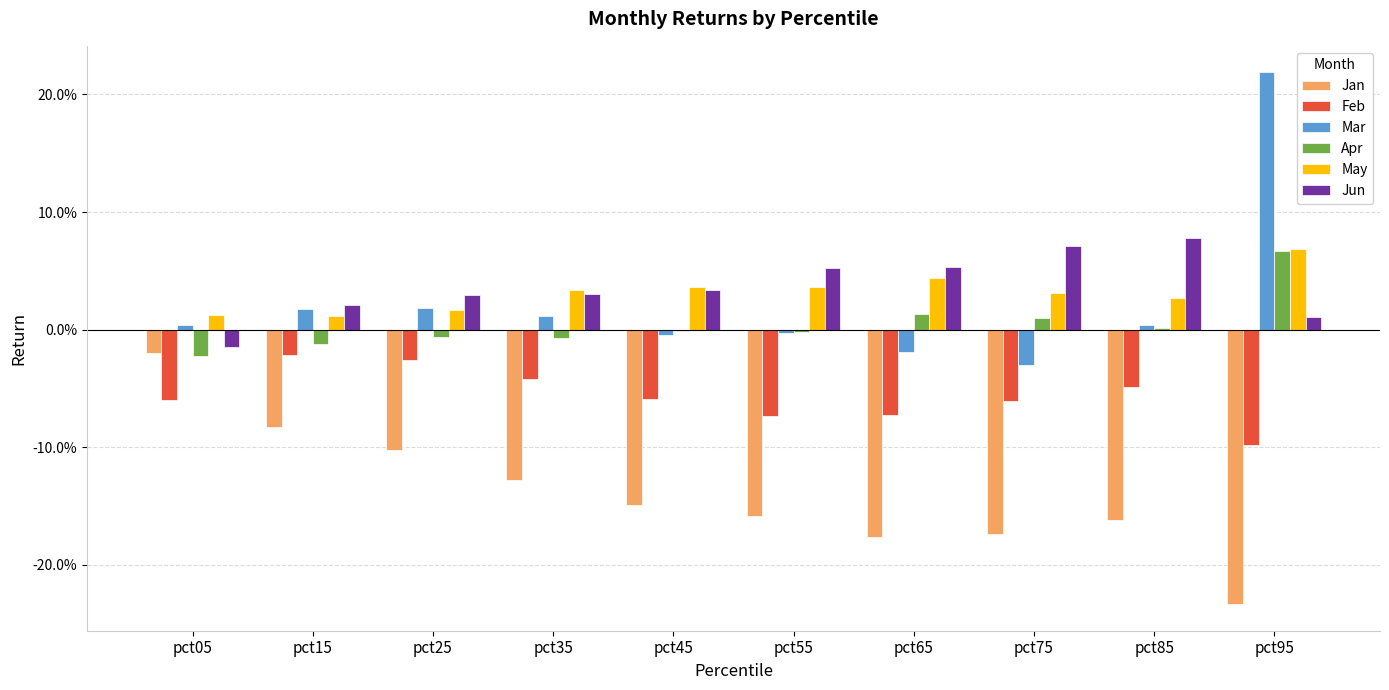

Are the bars horizontal?

No